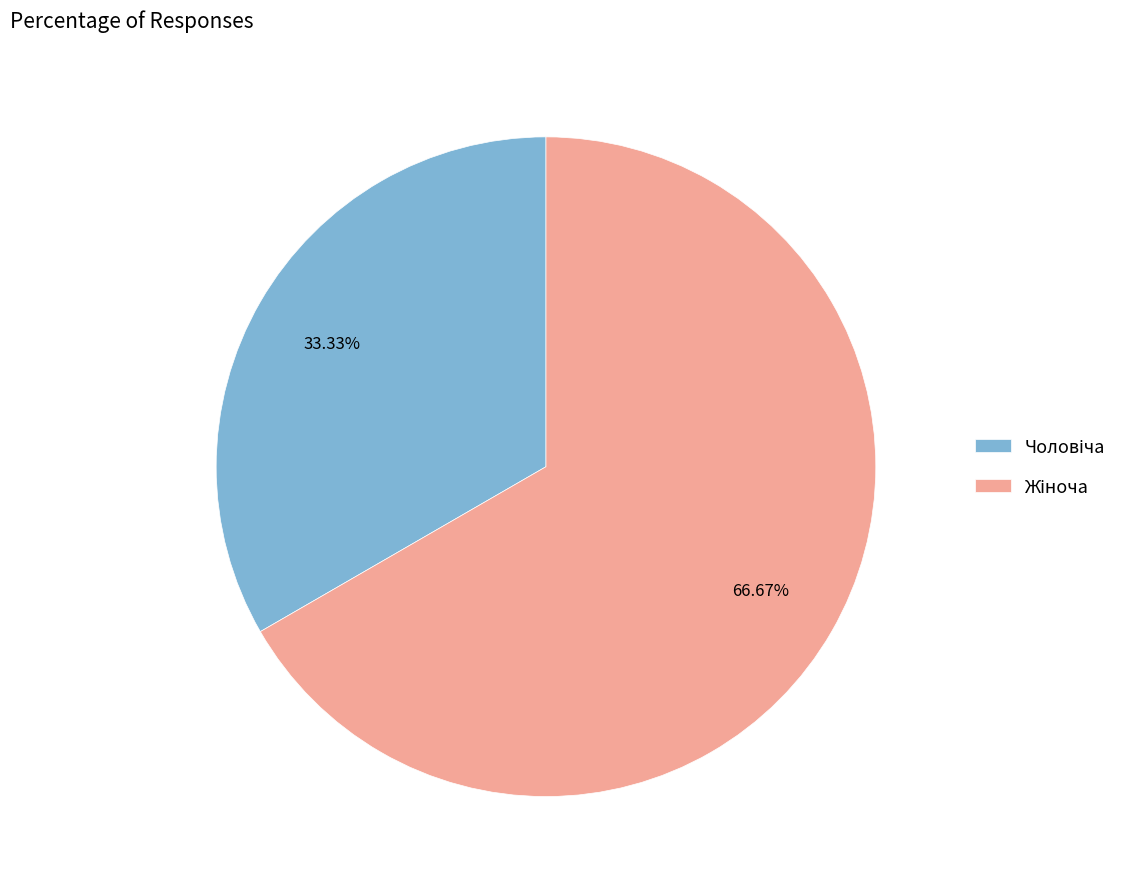

Does any single category account for the majority?

Yes